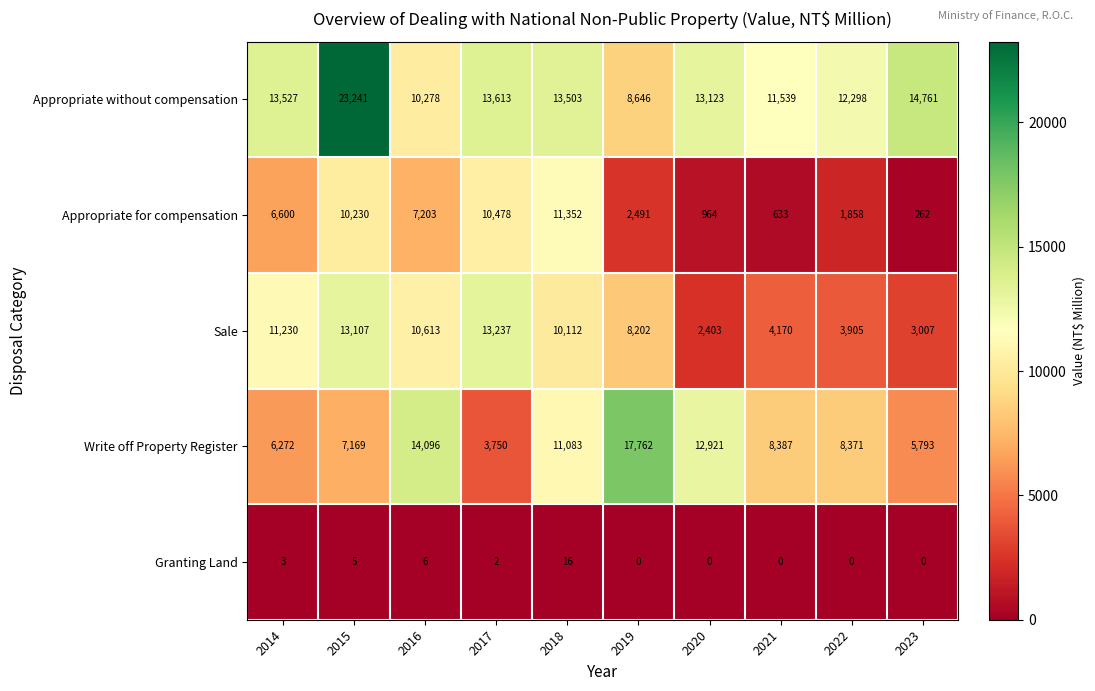

The Sale series shows 15825 at 2014. True or false?

False